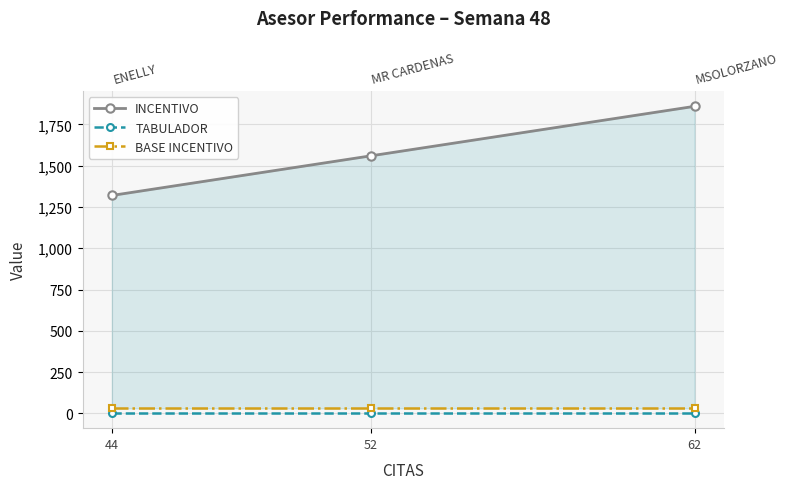

Which series has the largest total across all categories?

INCENTIVO